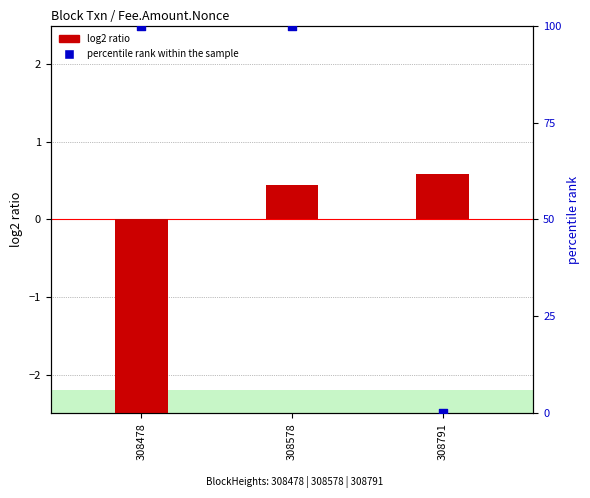

At which category is the sum across all series the highest?

308578